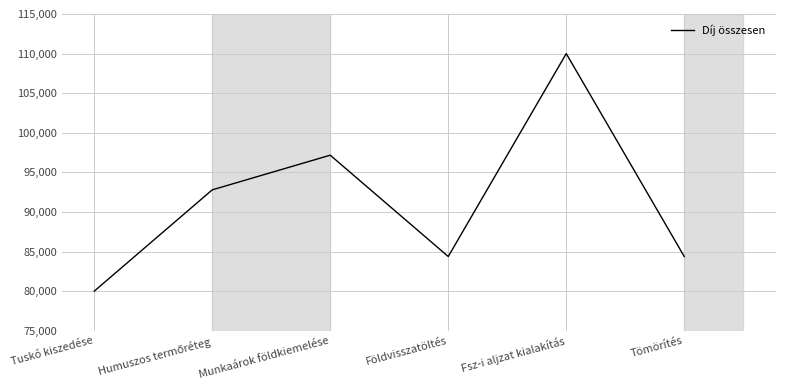

Is it true that the value at Földvisszatöltés is 34559.5?

False